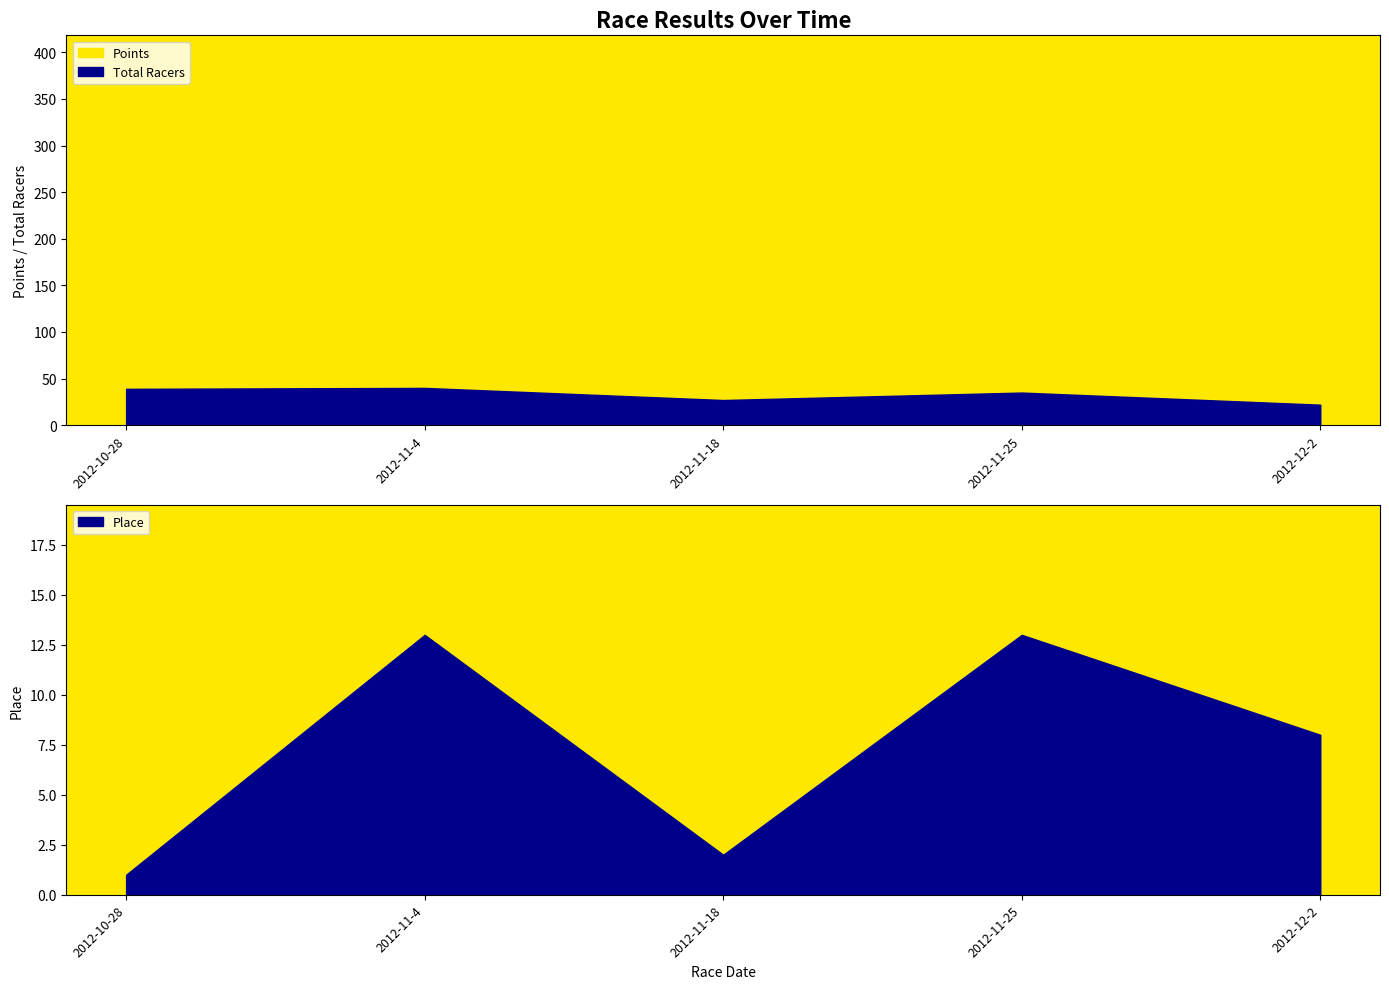

True or false: Place and Points intersect in this chart.

False